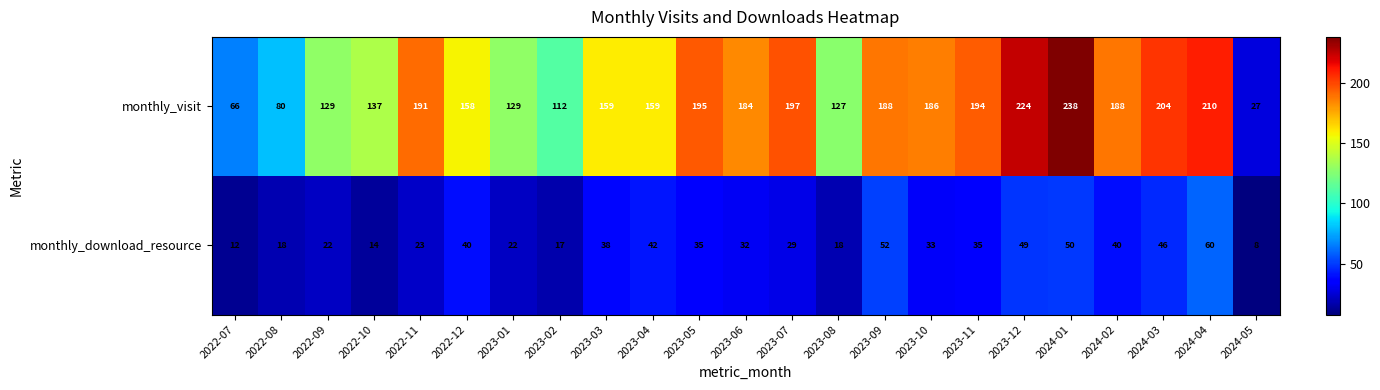

Is it true that monthly_download_resource equals 38 at 2023-03?

True